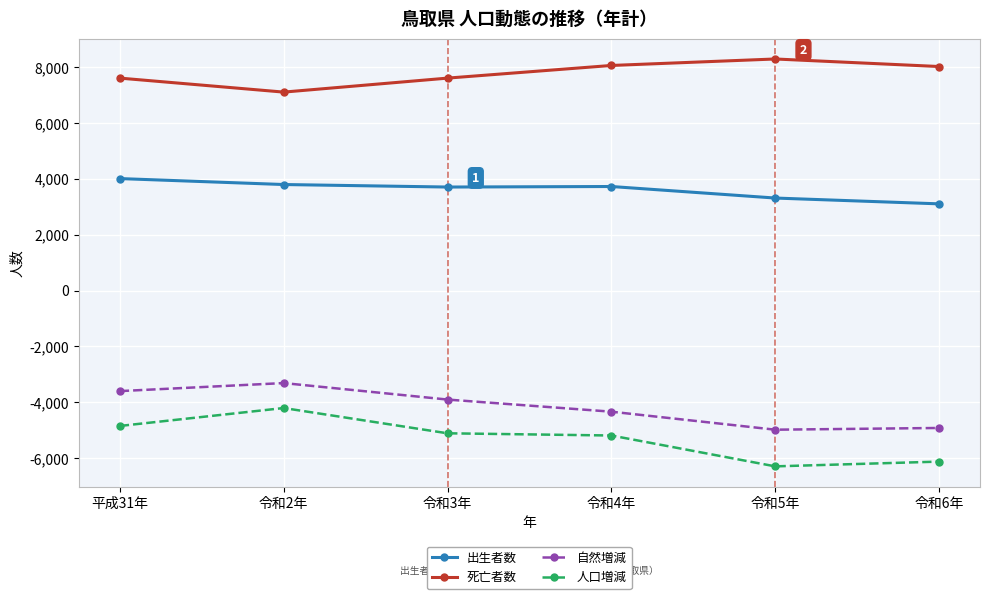

What value does the 死亡者数 series have at 令和6年?

8026